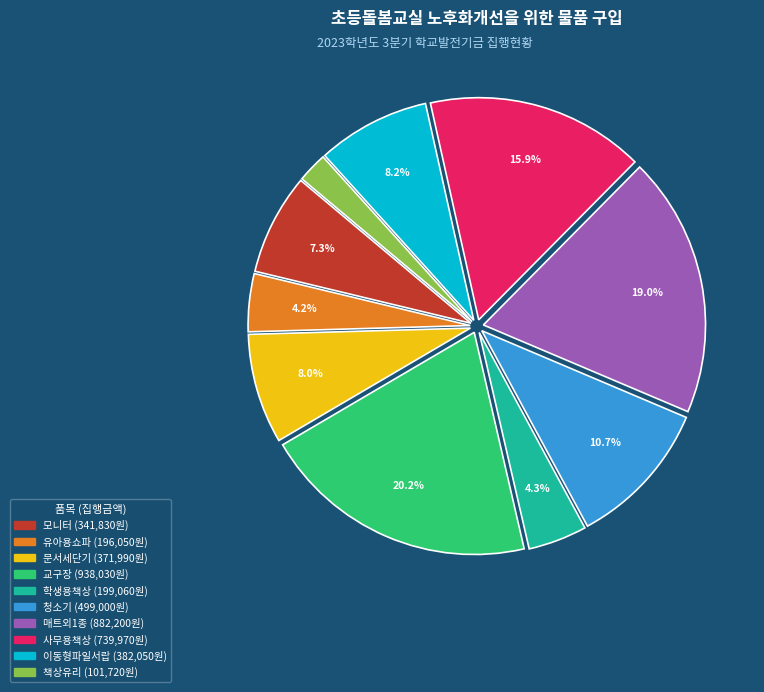

What percentage is NOT represented by 사무용책상?

84.1%